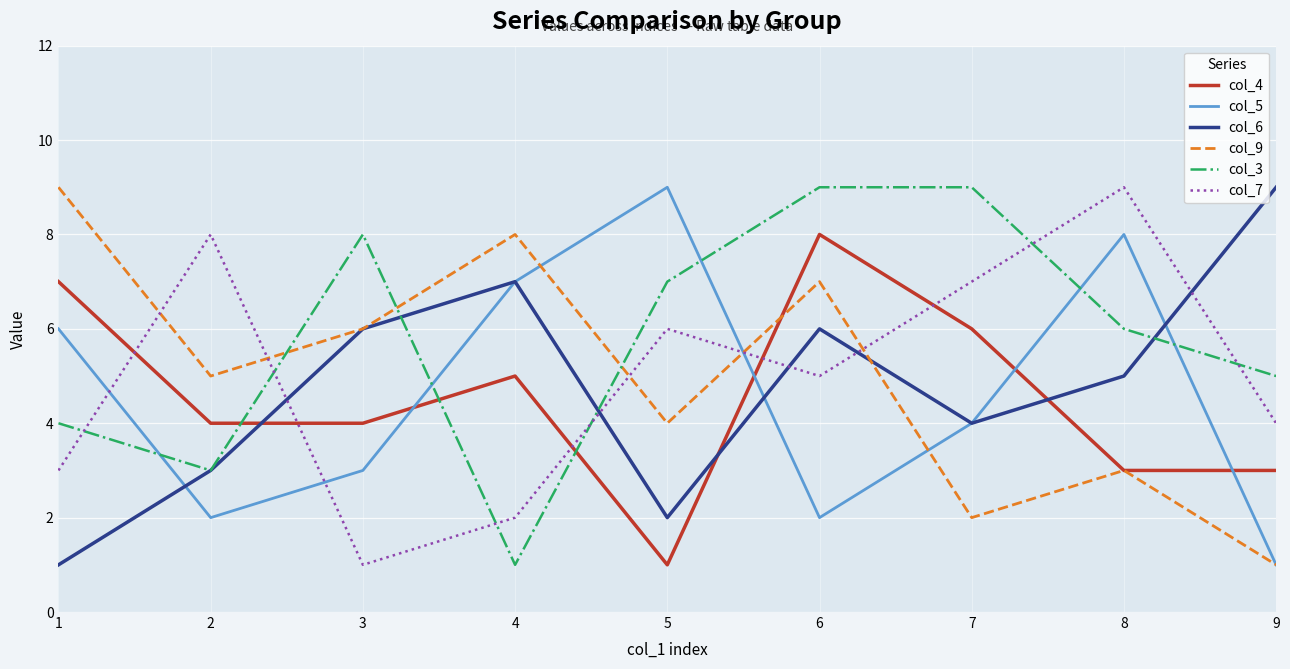

Between 2 and 3, which series saw the biggest shift?

col_7